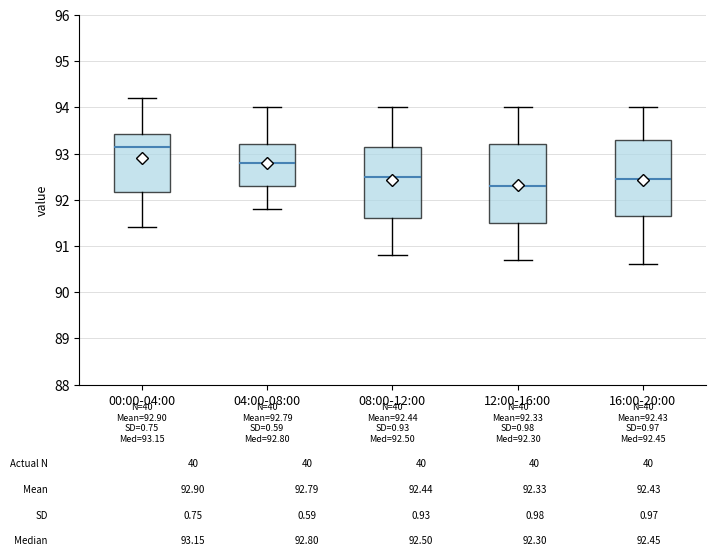

Which box's median line is the highest?

00:00-04:00